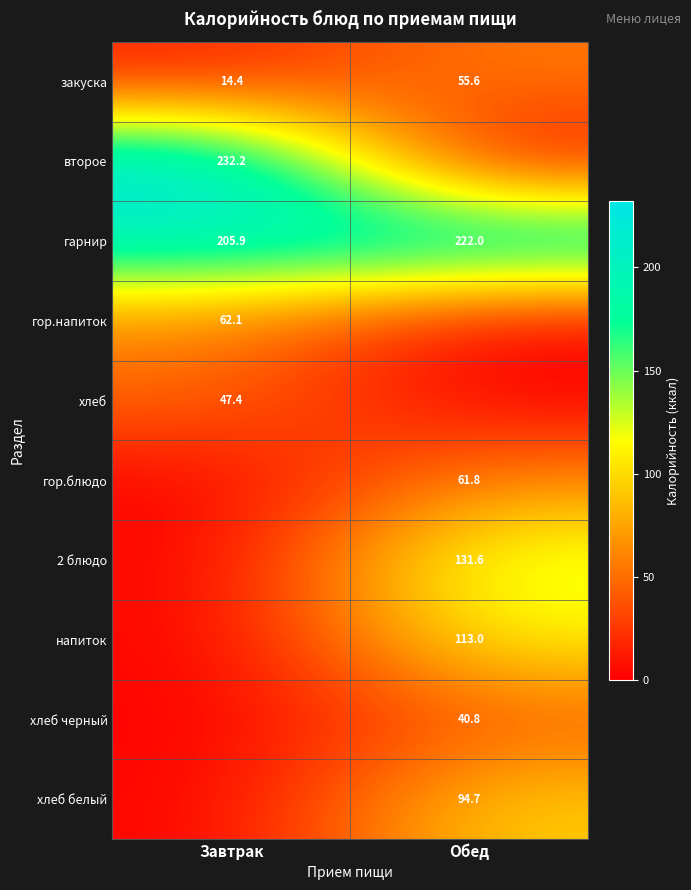

At how many categories does at least one series exceed 42?

2